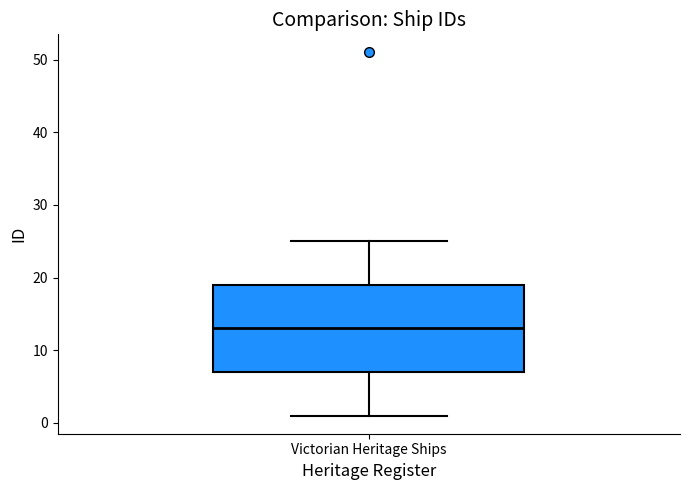

Transcribe this box plot: give where the median line is, the range the box spans, and where the two whiskers end, as read against the y-axis. The values are not printed on the chart, so give them approximately, as read against the axis.

median 13, box 7 to 19, whiskers 1 to 25